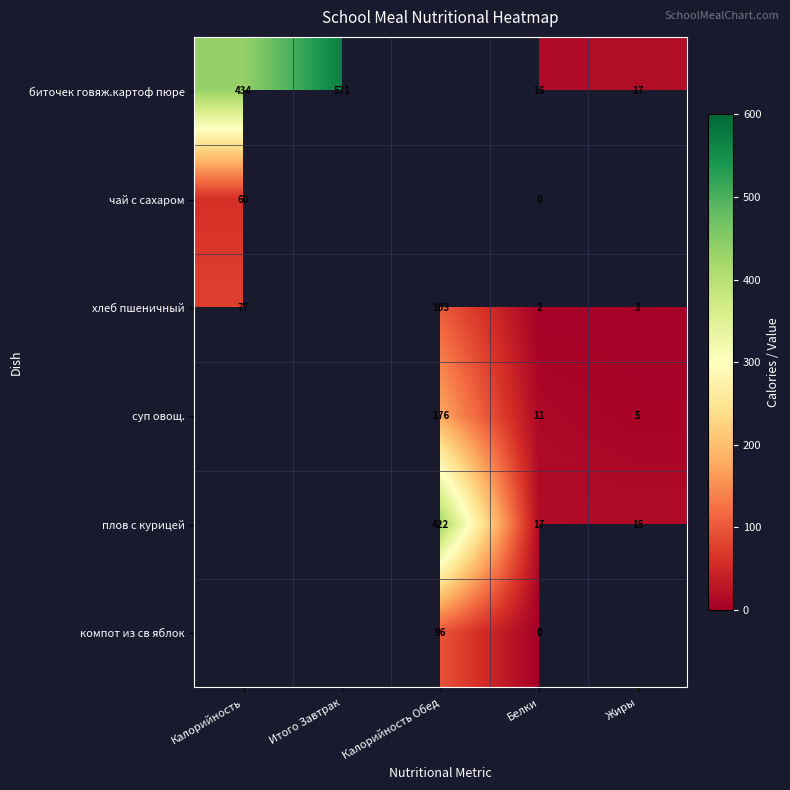

Between Итого Завтрак and Белки, which is larger?

Итого Завтрак